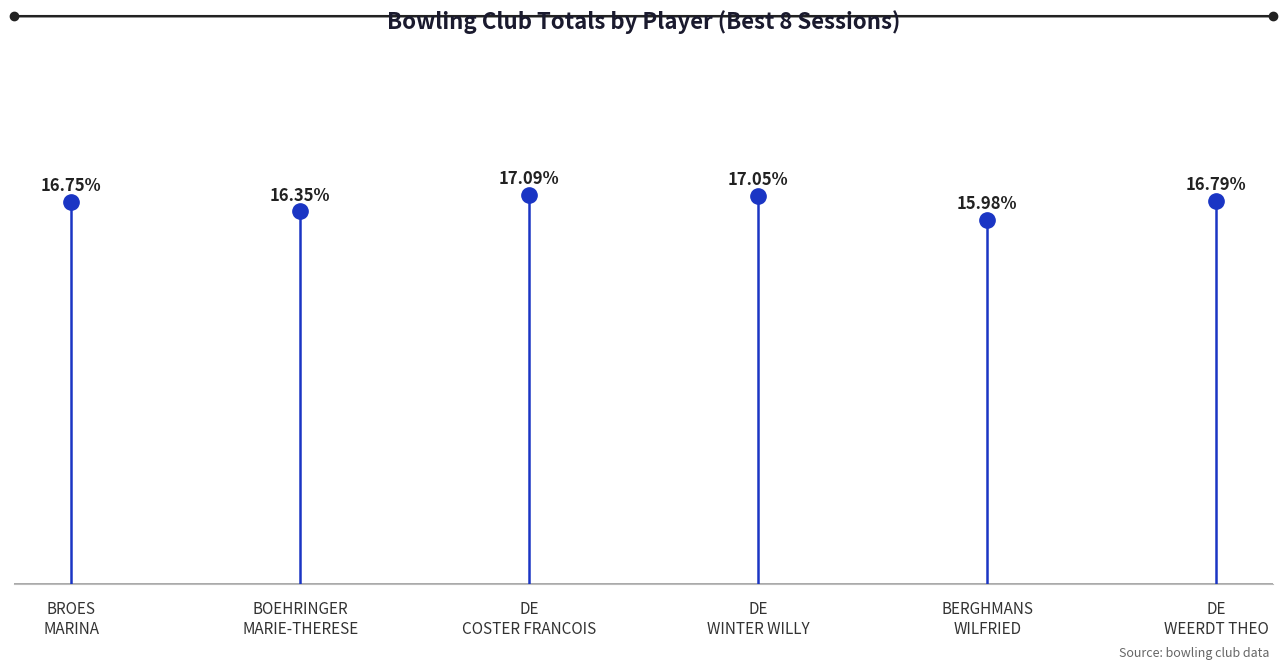

Does the chart display data point markers on the line(s)?

No